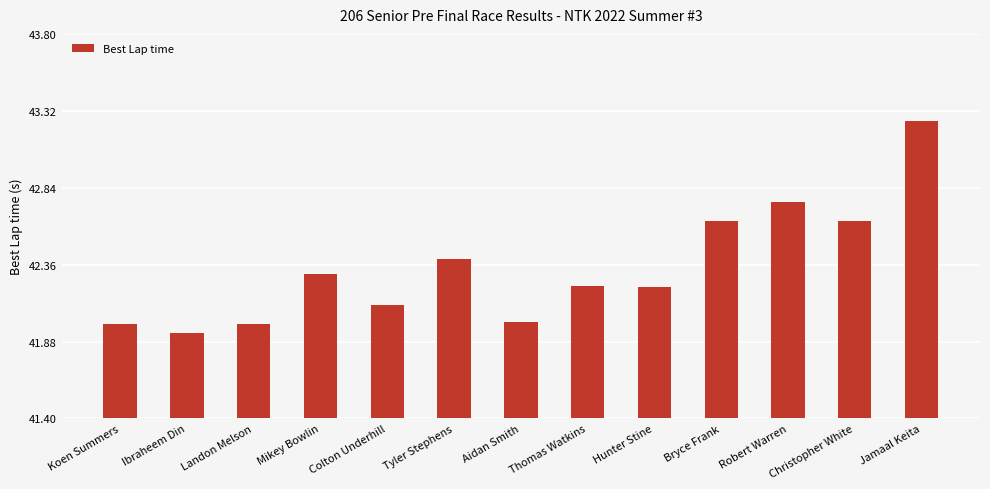

Is it true that the value at Thomas Watkins is 42.2?

True